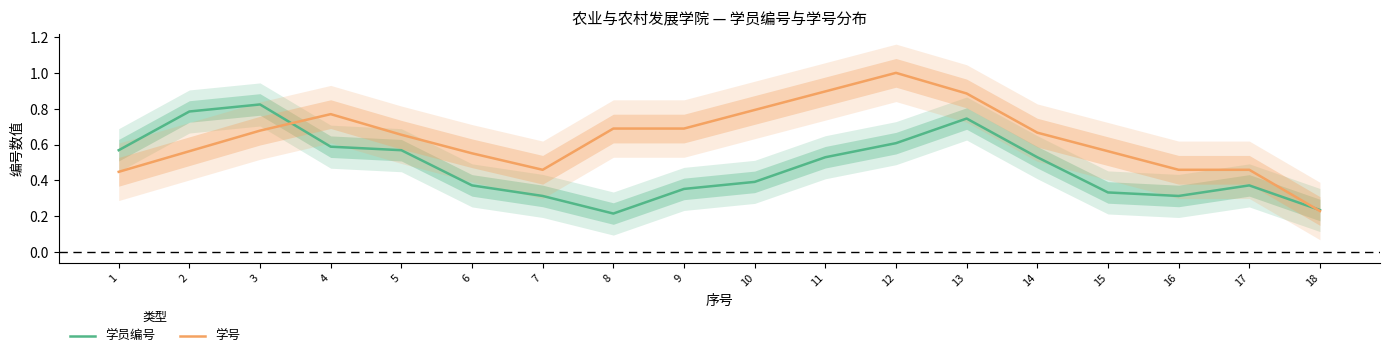

The 学员编号 series shows 0.3 at 13. True or false?

False